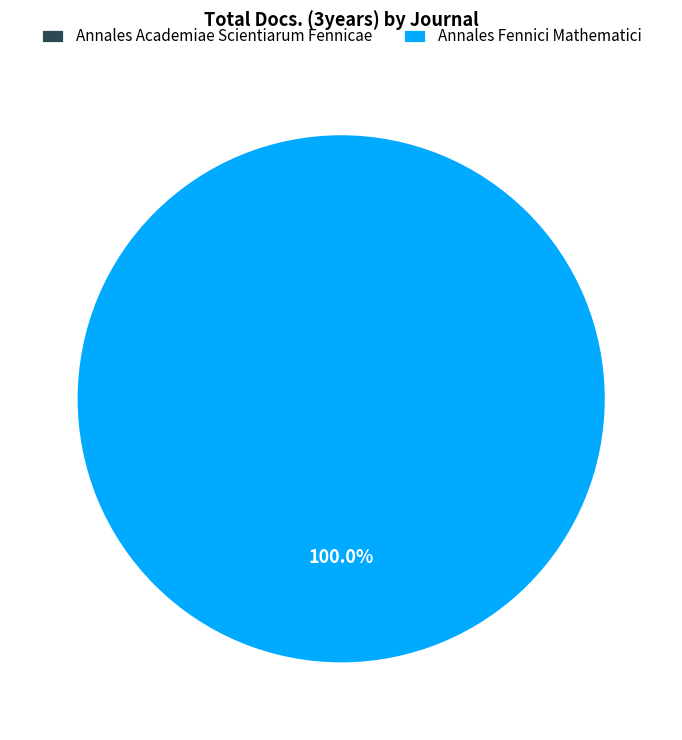

Is it true that Annales Academiae Scientiarum Fennicae is 1% of the pie?

False